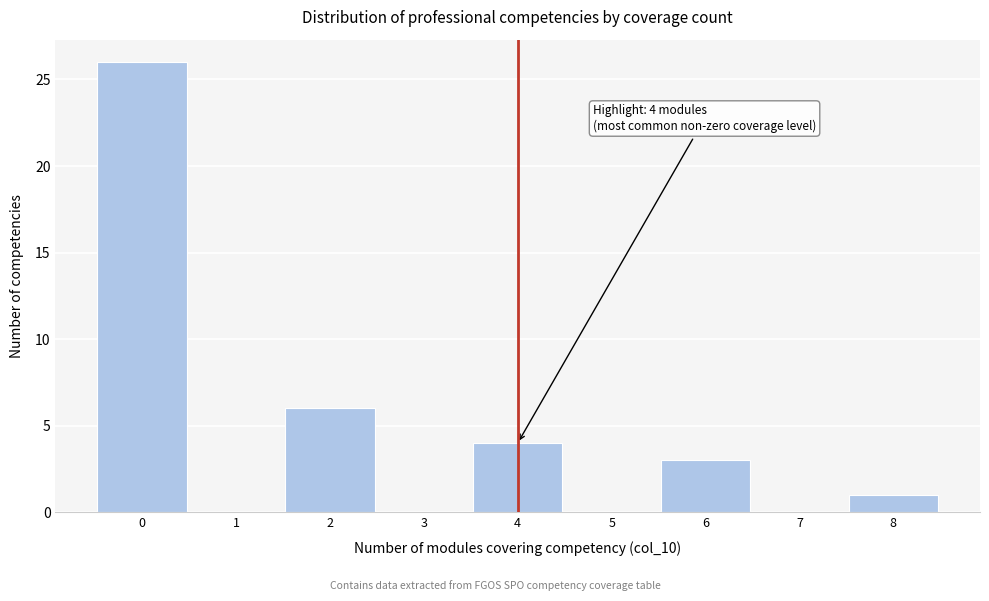

Over which range of the x-axis is the bar tallest?

-0.5 to 0.5